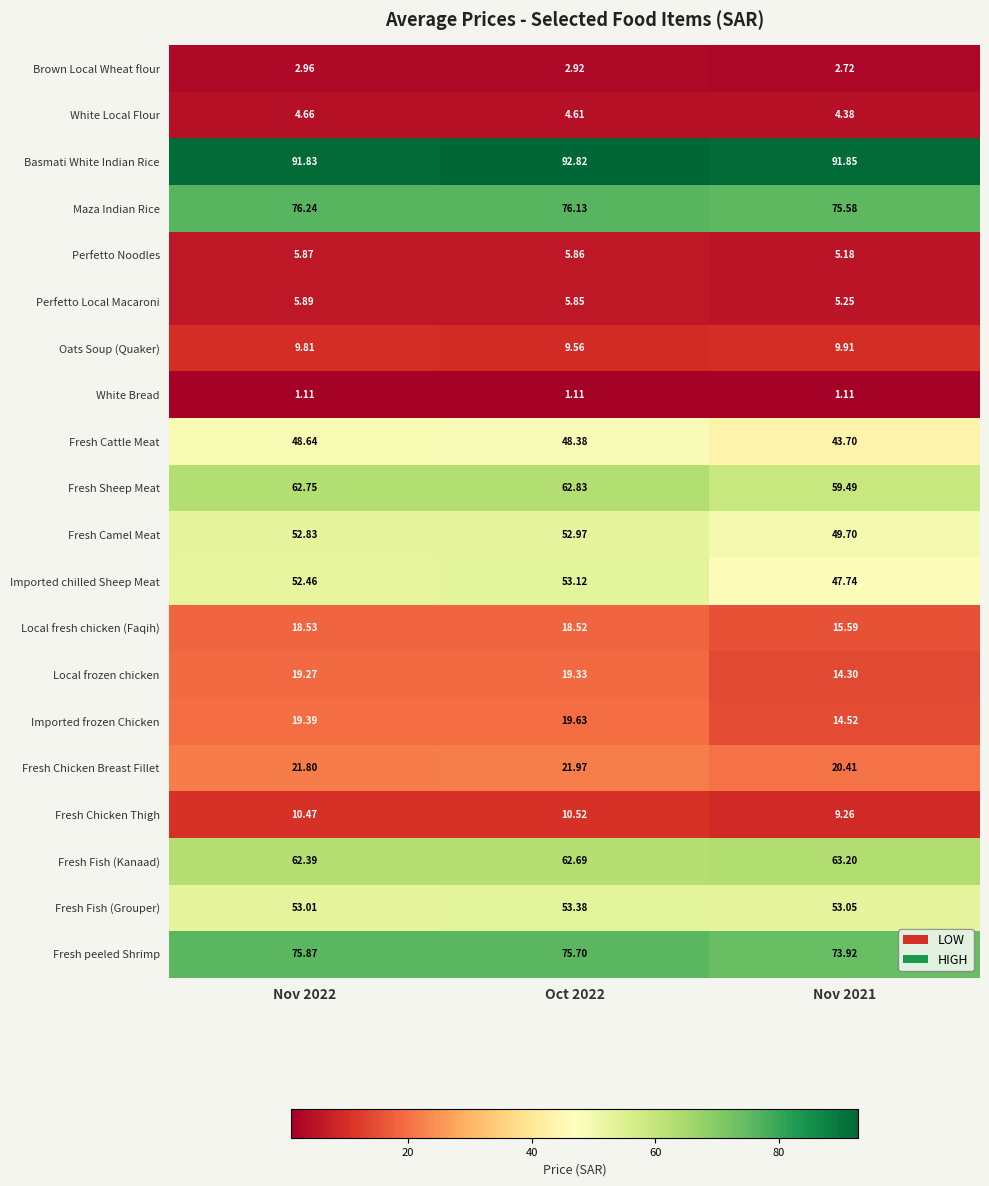

Between Nov 2022 and Nov 2021, which series saw the biggest shift?

Local frozen chicken